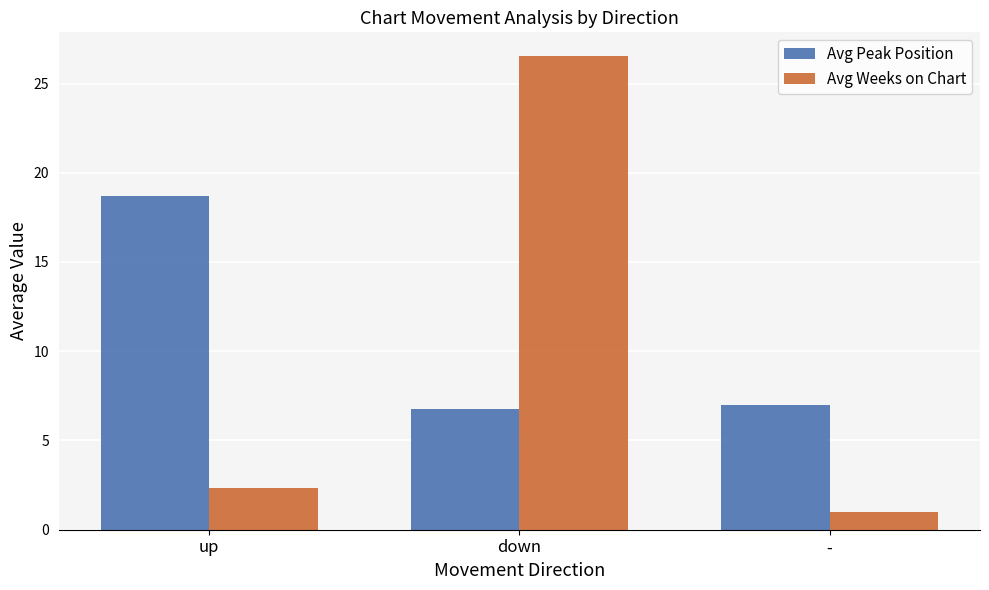

Which series has the largest total across all categories?

Avg Peak Position